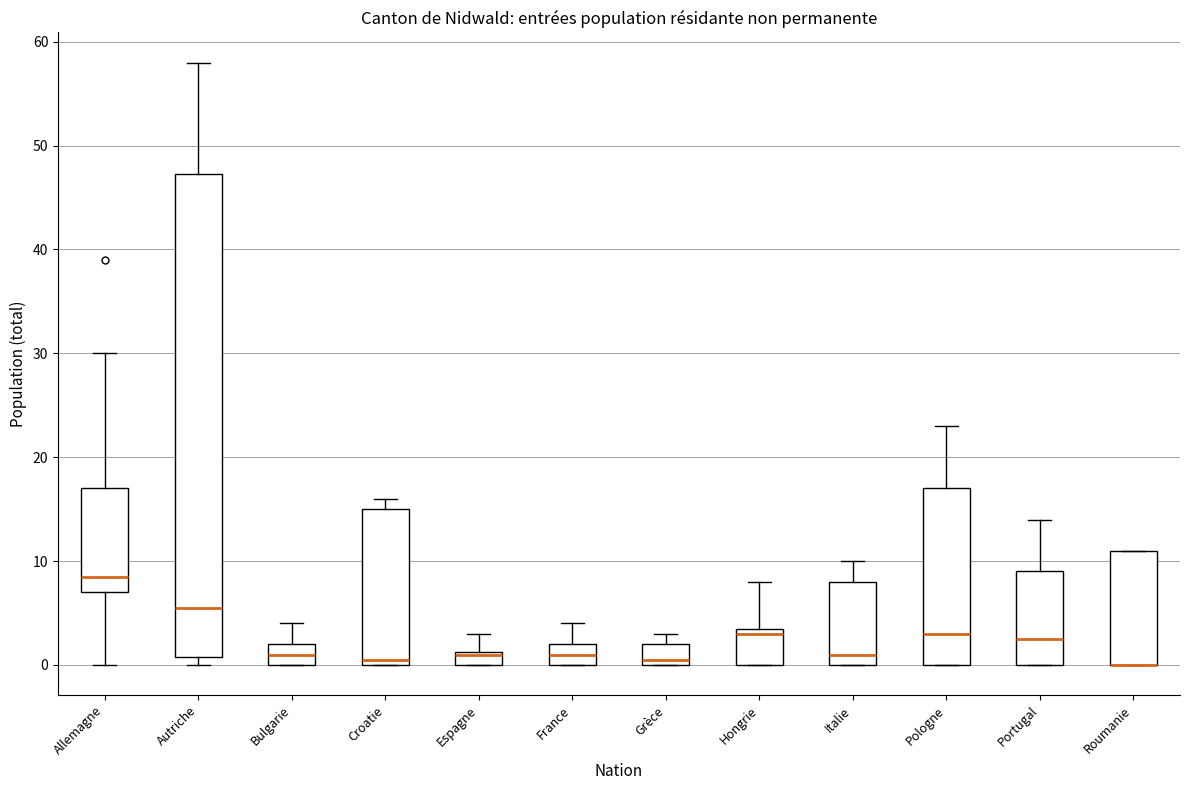

Where is the lower edge of the box for Espagne on the y-axis? The values are not printed on the chart, so give them approximately, as read against the axis.

0